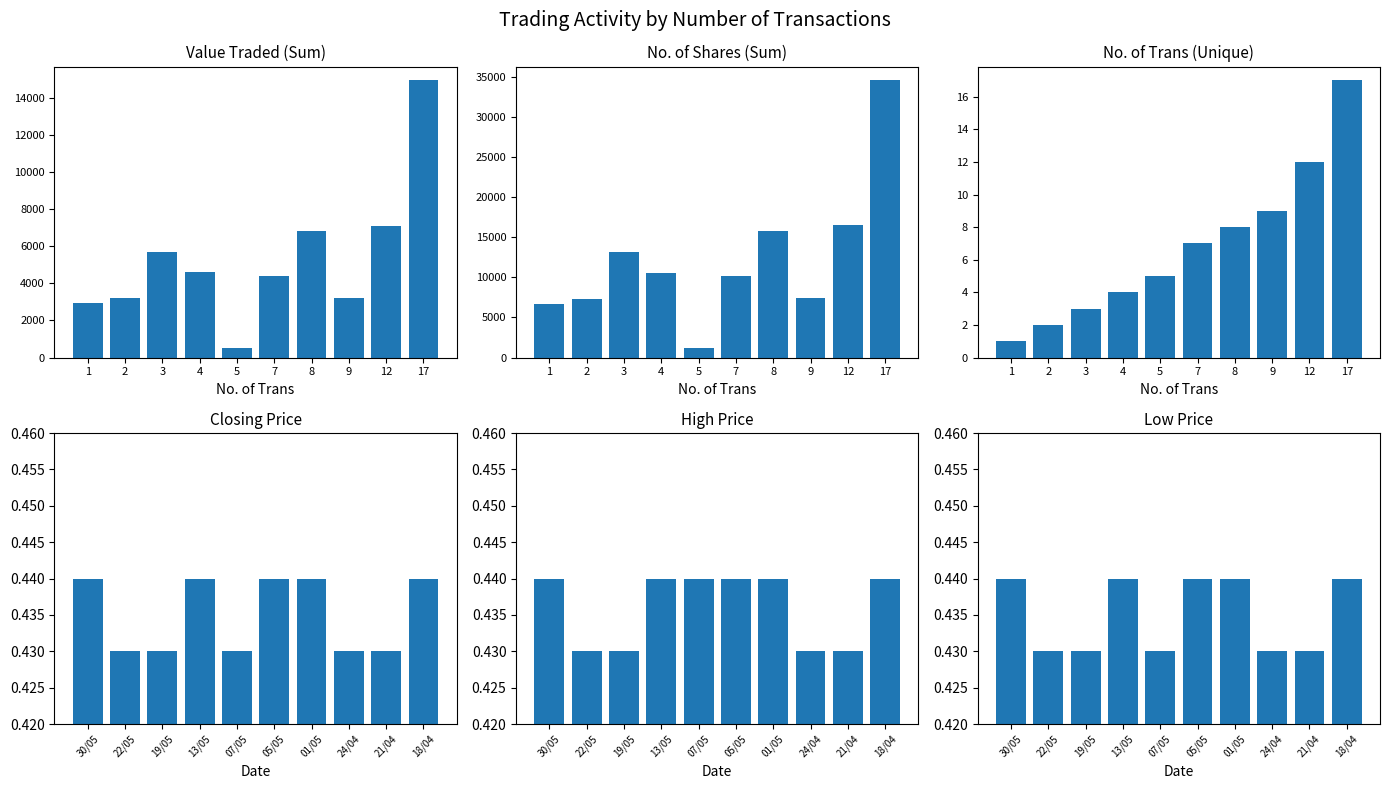

What is the value of the High Price bar at the 10th from the left?

0.4